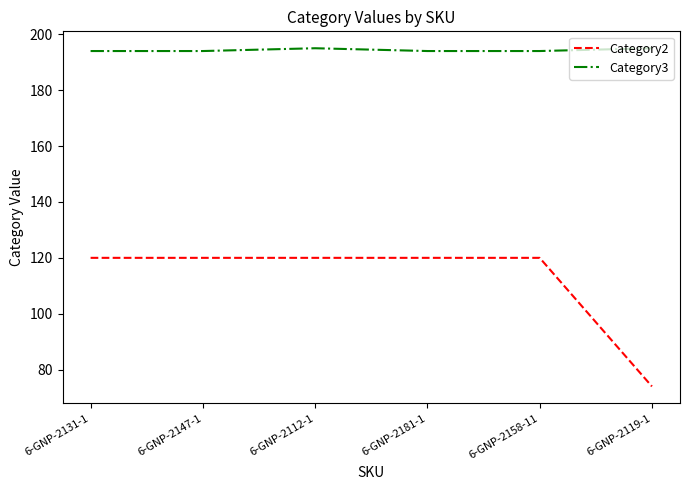

What is the minimum value shown in the chart?

74